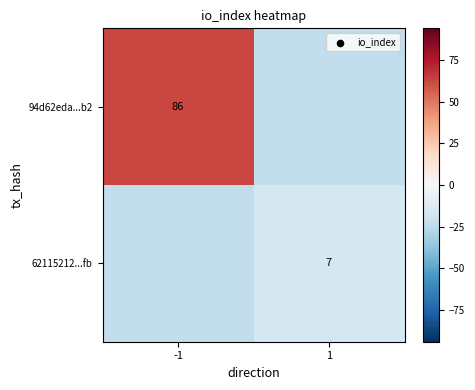

Rank the categories by 94d62eda...b2 value from highest to lowest.

-1, 1